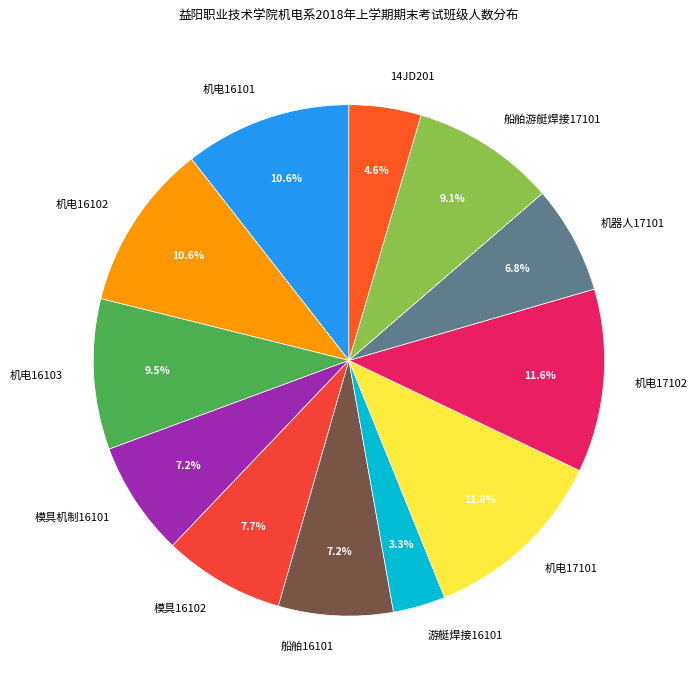

How many segments does this pie chart have?

12